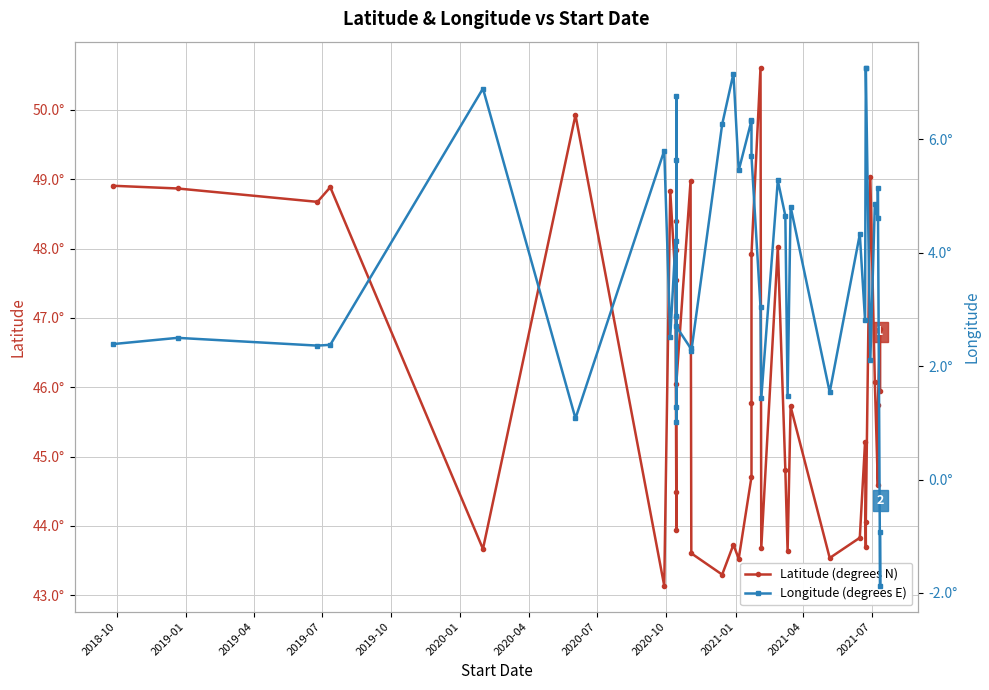

What is the label of the 30th point from the right?

2021-04